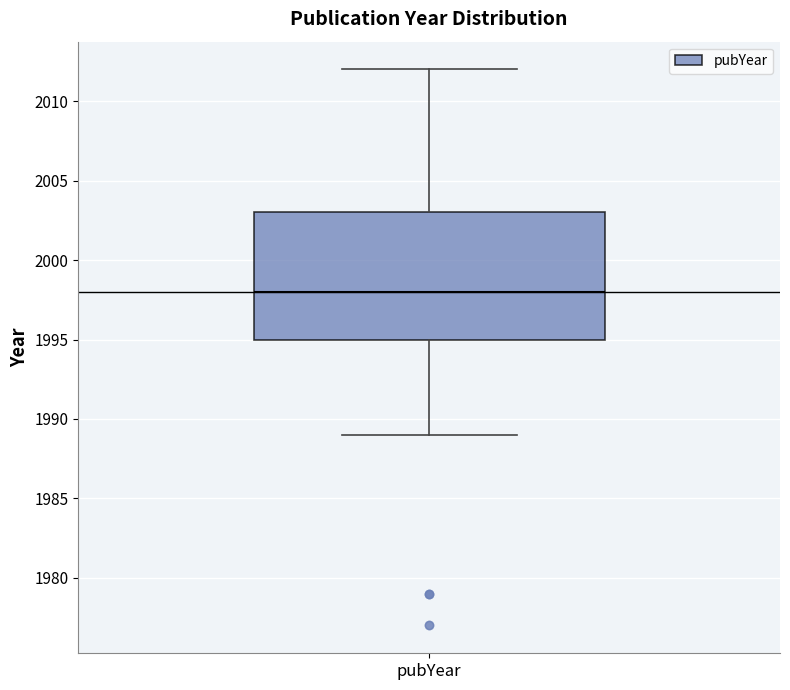

Transcribe this box plot: give where the median line is, the range the box spans, and where the two whiskers end, as read against the y-axis. The values are not printed on the chart, so give them approximately, as read against the axis.

median 1998, box 1995 to 2003, whiskers 1989 to 2012